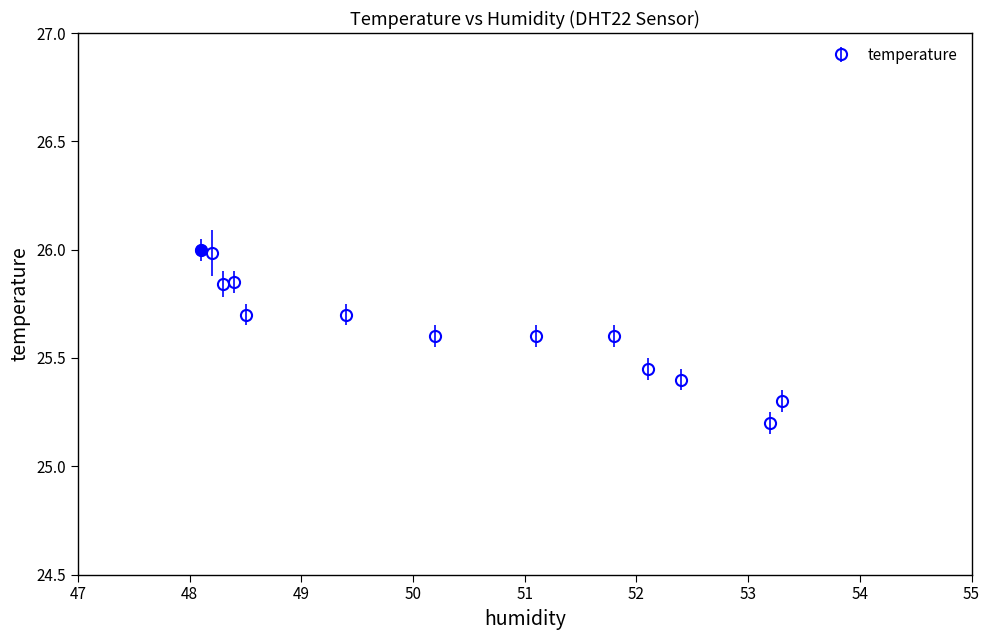

What is the greatest value displayed?

26.0